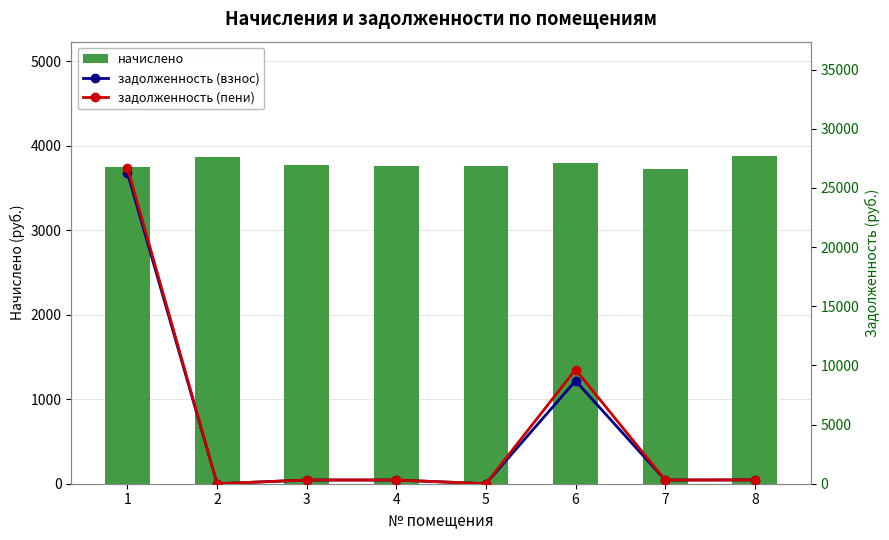

What is the maximum value for начислено?

3876.2